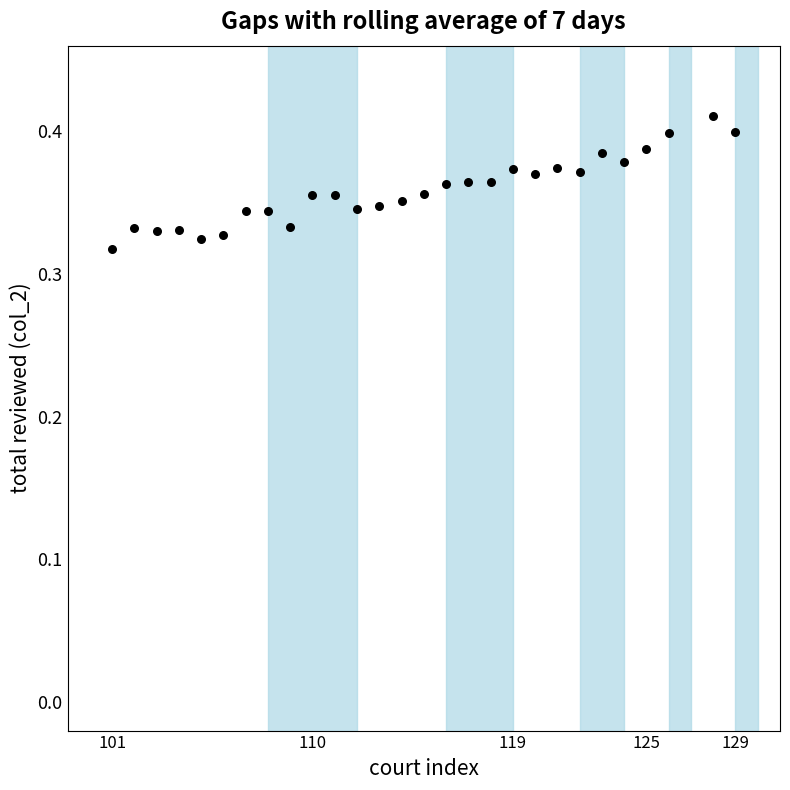

What is the range of X values (max minus min)?

28.0